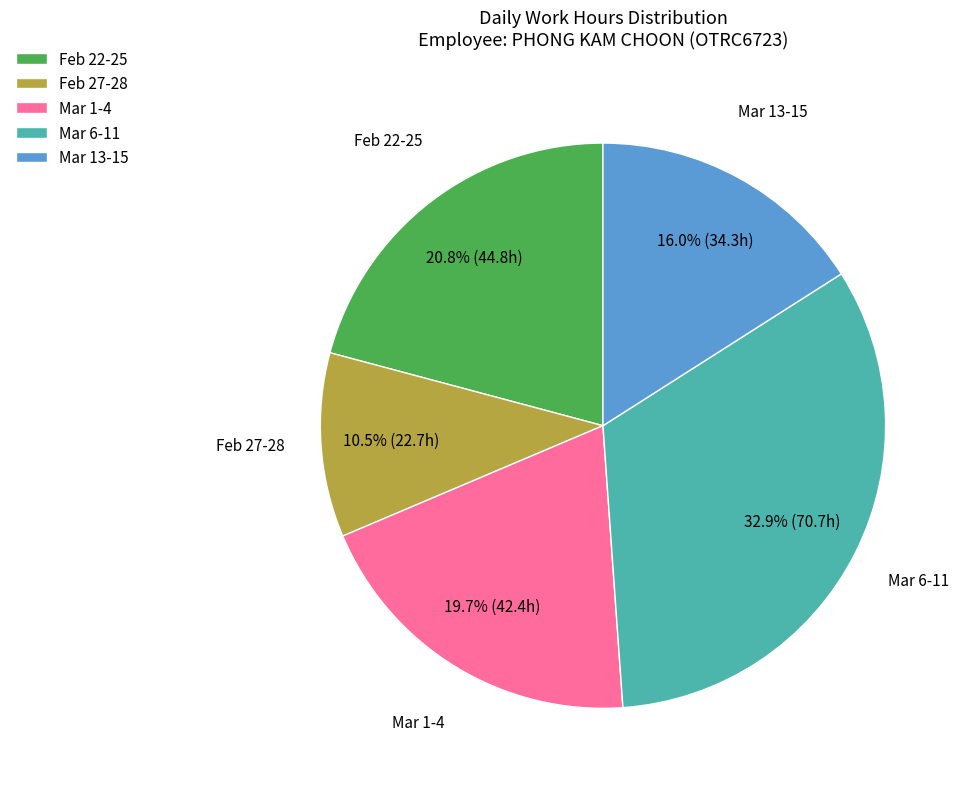

How much of the chart is everything except Mar 1-4?

80.3%